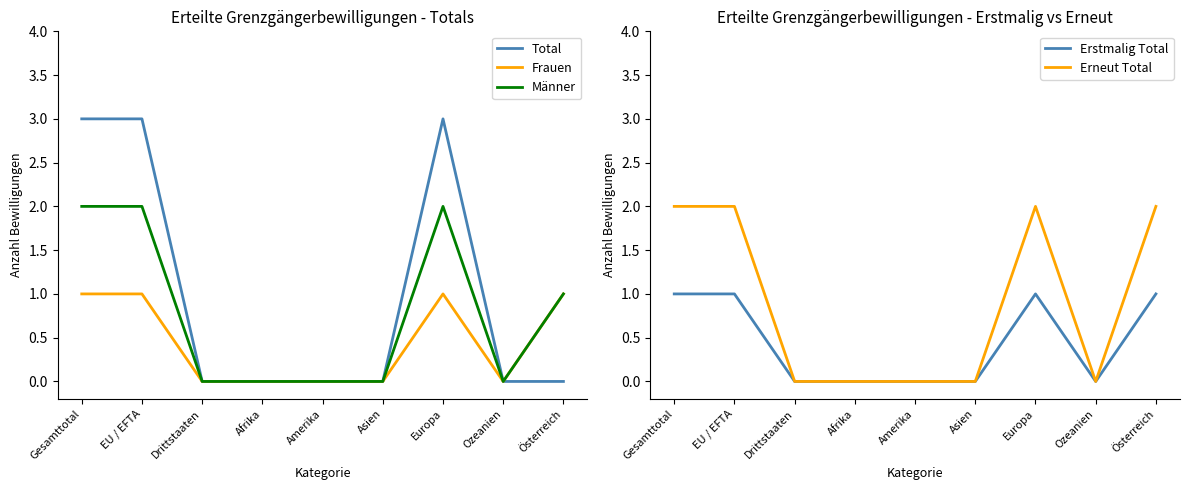

Which series has the largest total across all categories?

Total